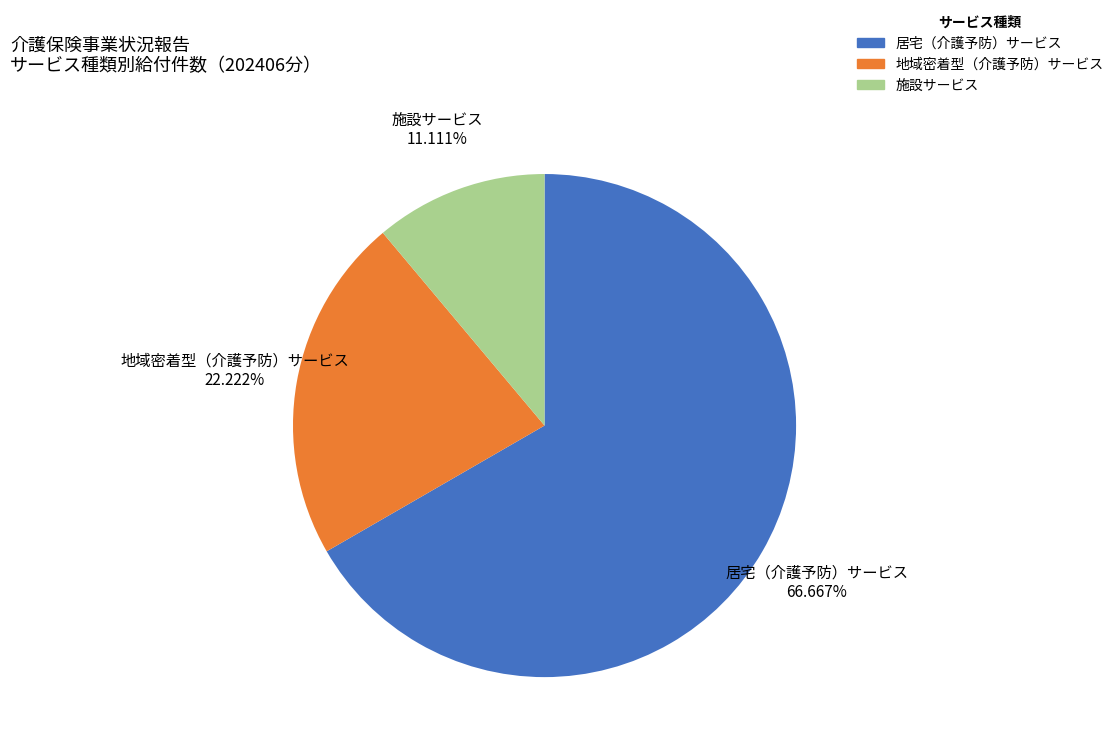

What percentage is NOT represented by 施設サービス?

88.9%